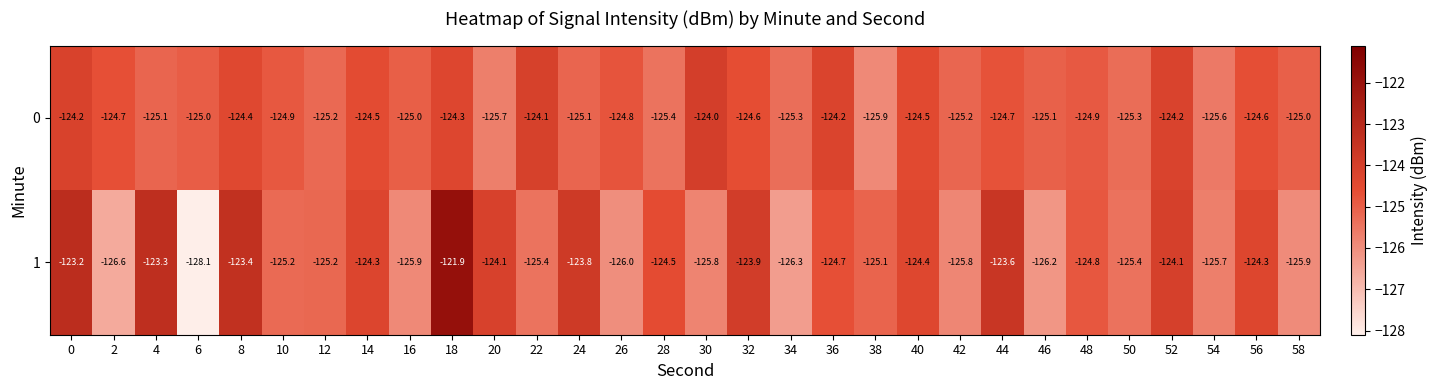

What is the difference between the highest and lowest values at 20?

1.6